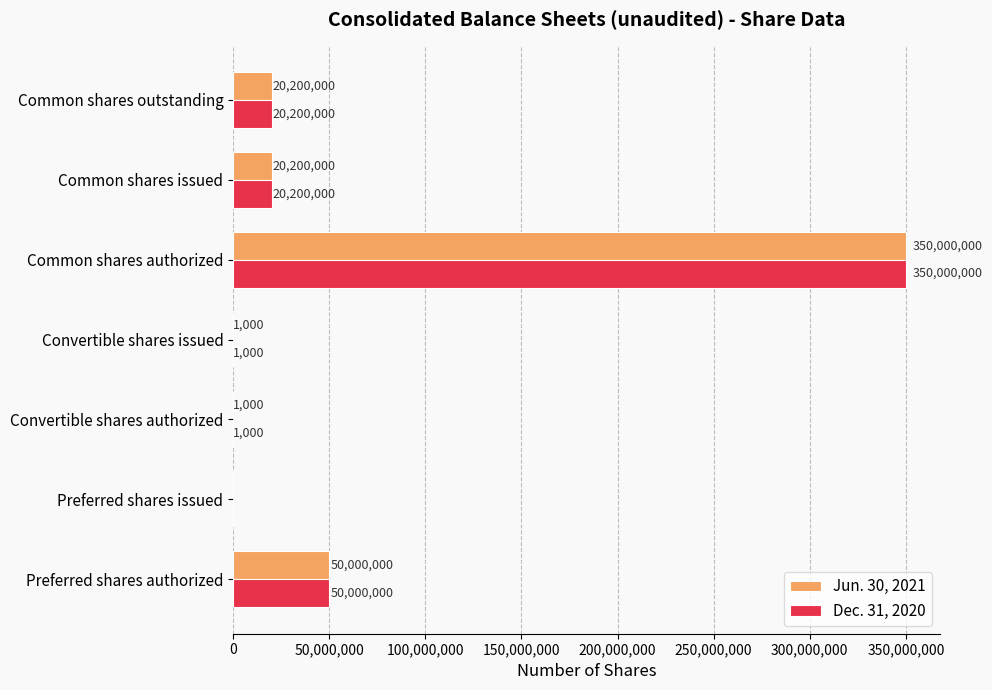

Read the Dec. 31, 2020 value at Preferred shares authorized, to the nearest 50.

50000000